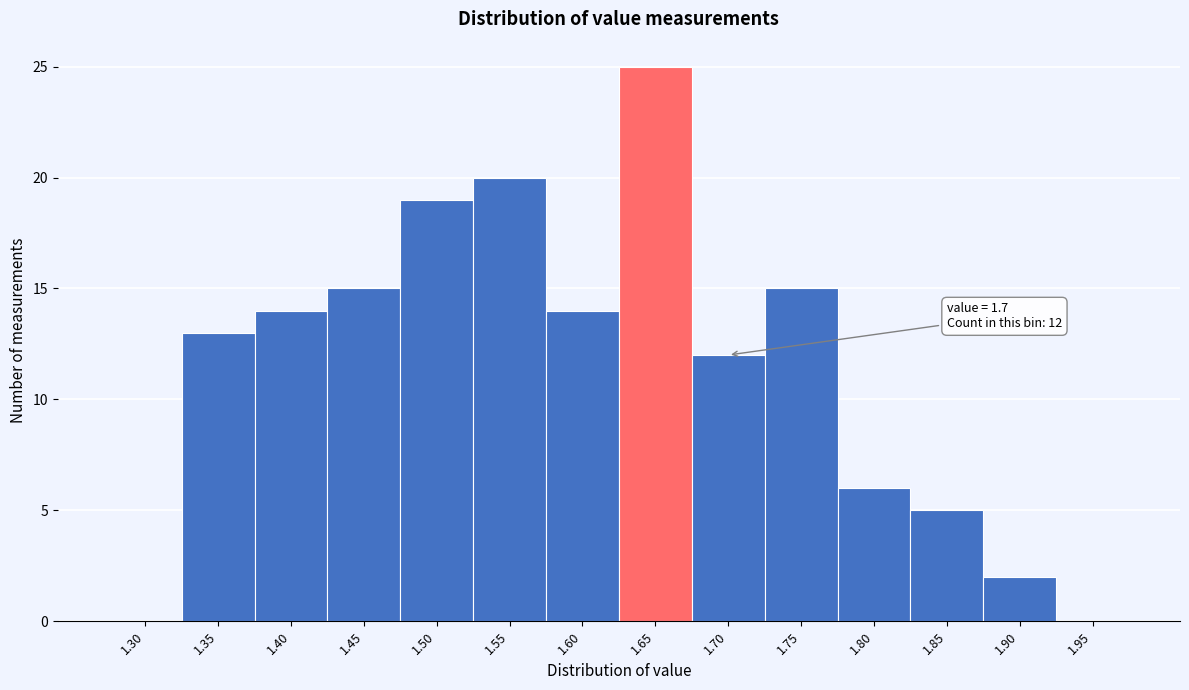

Reading left to right, extract all data points from this chart.

1.30=0	1.35=13	1.40=14	1.45=15	1.50=19	1.55=20	1.60=14	1.65=25	1.70=12	1.75=15	1.80=6	1.85=5	1.90=2	1.95=0